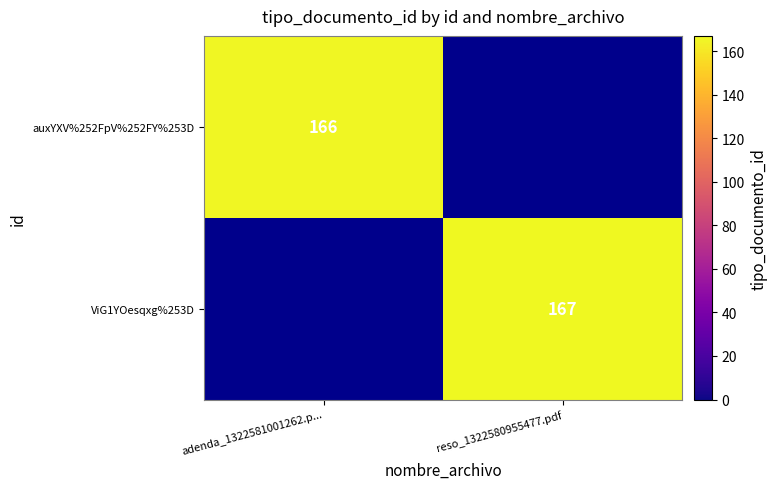

At how many categories does at least one series exceed 66?

2